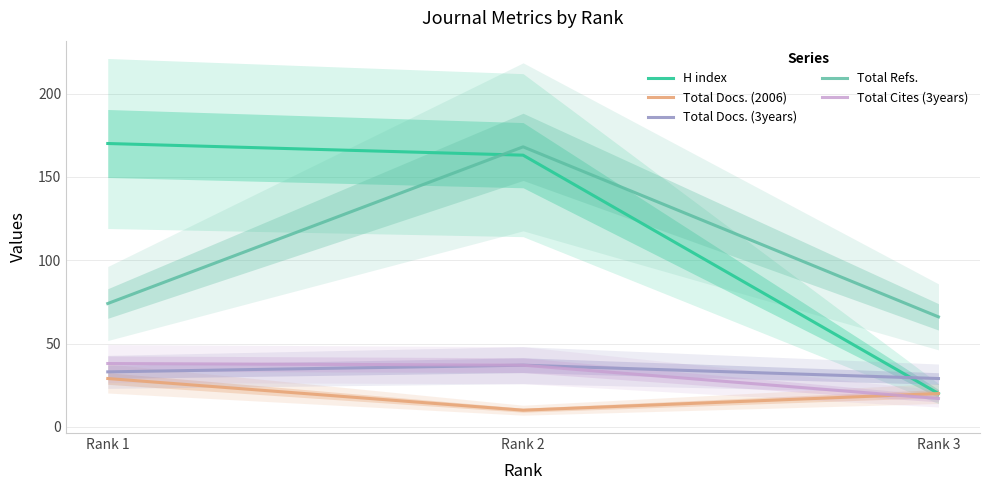

What is the spread (max minus min) of values at Rank 3?

49